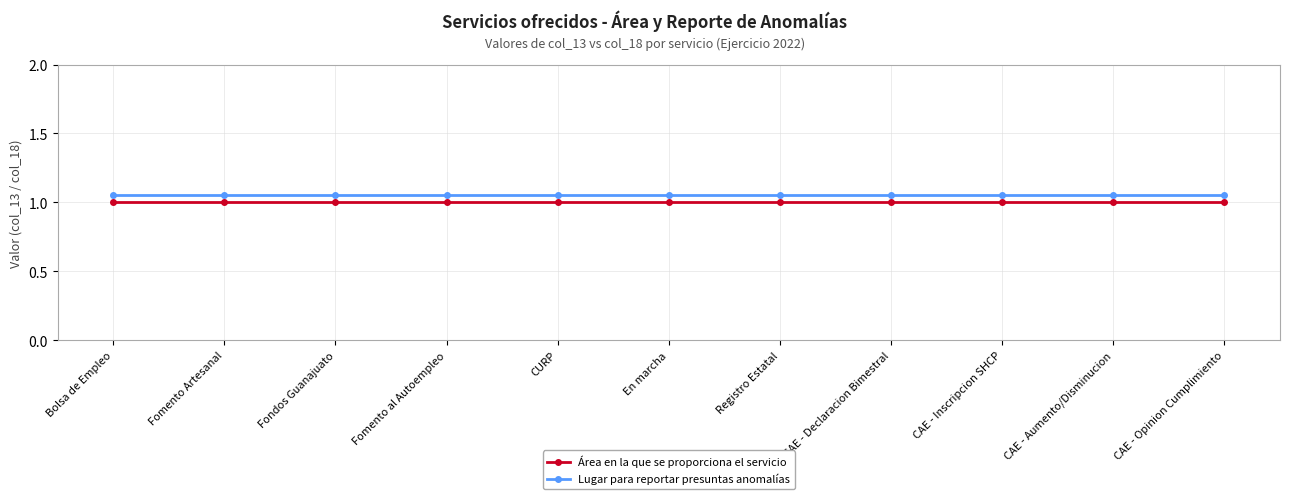

Is the value of Área en la que se proporciona el servicio at Fomento al Autoempleo greater than the value of Lugar para reportar presuntas anomalías at CAE - Opinion Cumplimiento?

No